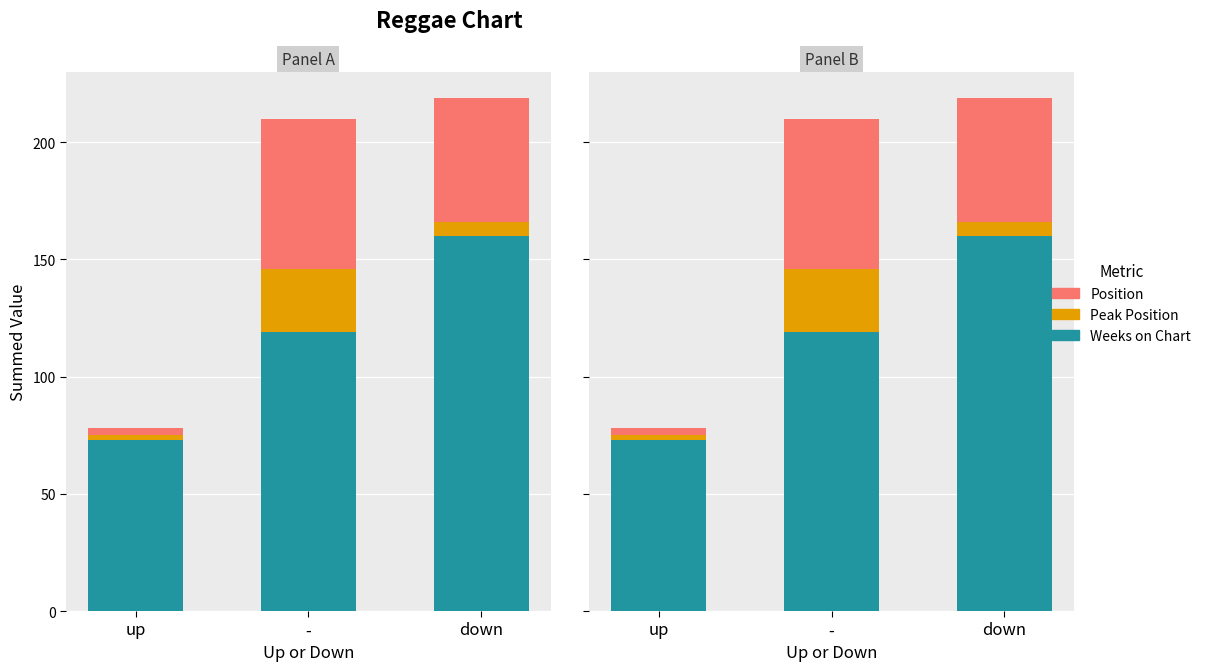

Which category has the lowest value in the Position series?

up